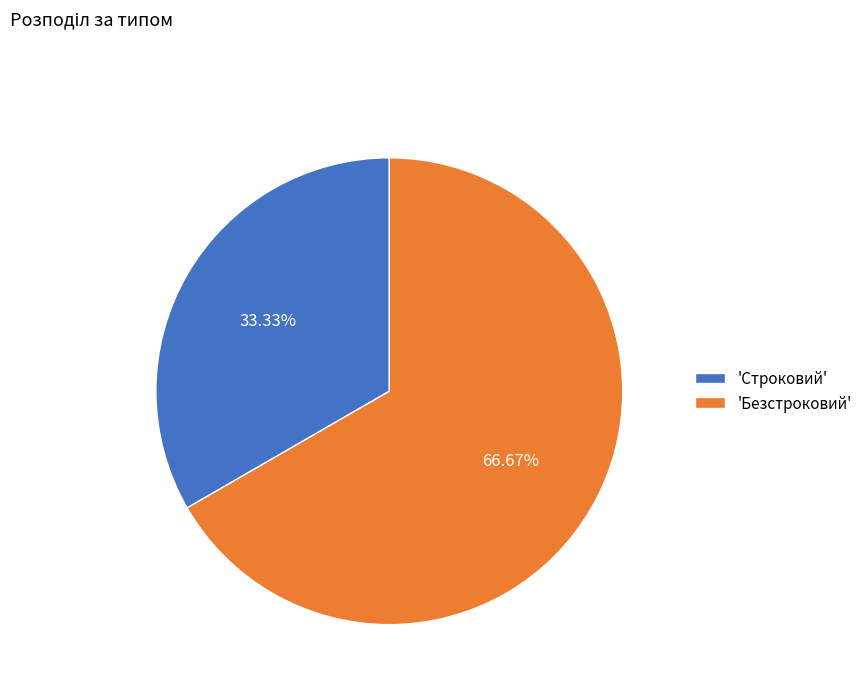

Which slice represents more than half of the pie?

'Безстроковий'